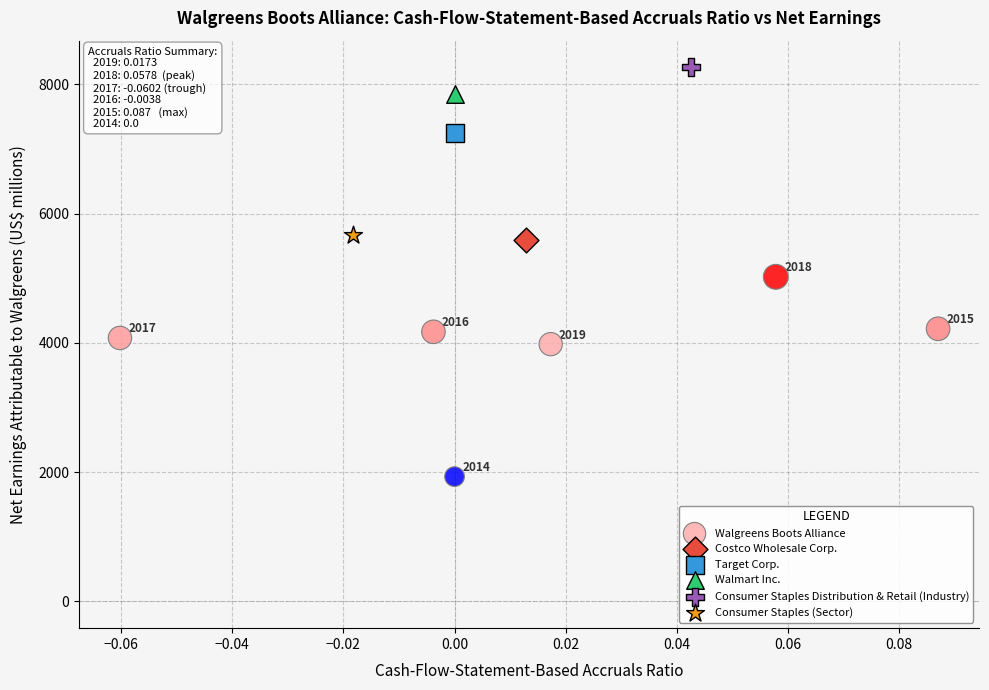

What are all the series names shown in the legend?

Walgreens Boots Alliance, Costco Wholesale Corp., Target Corp., Walmart Inc., Consumer Staples Distribution & Retail (Industry), Consumer Staples (Sector)